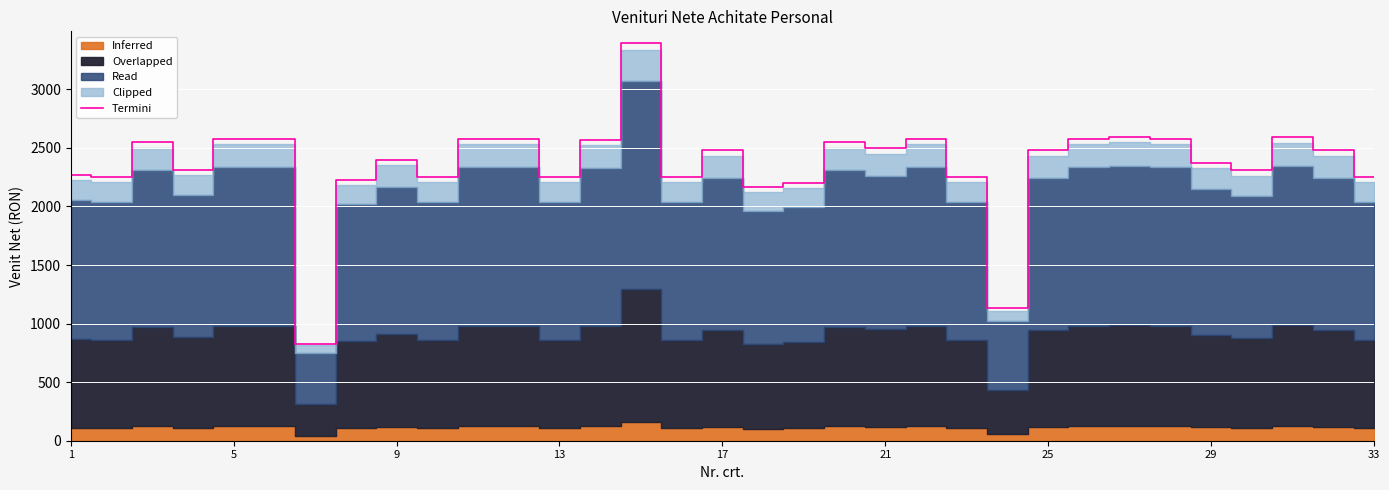

What is the minimum value for Termini?

829.5